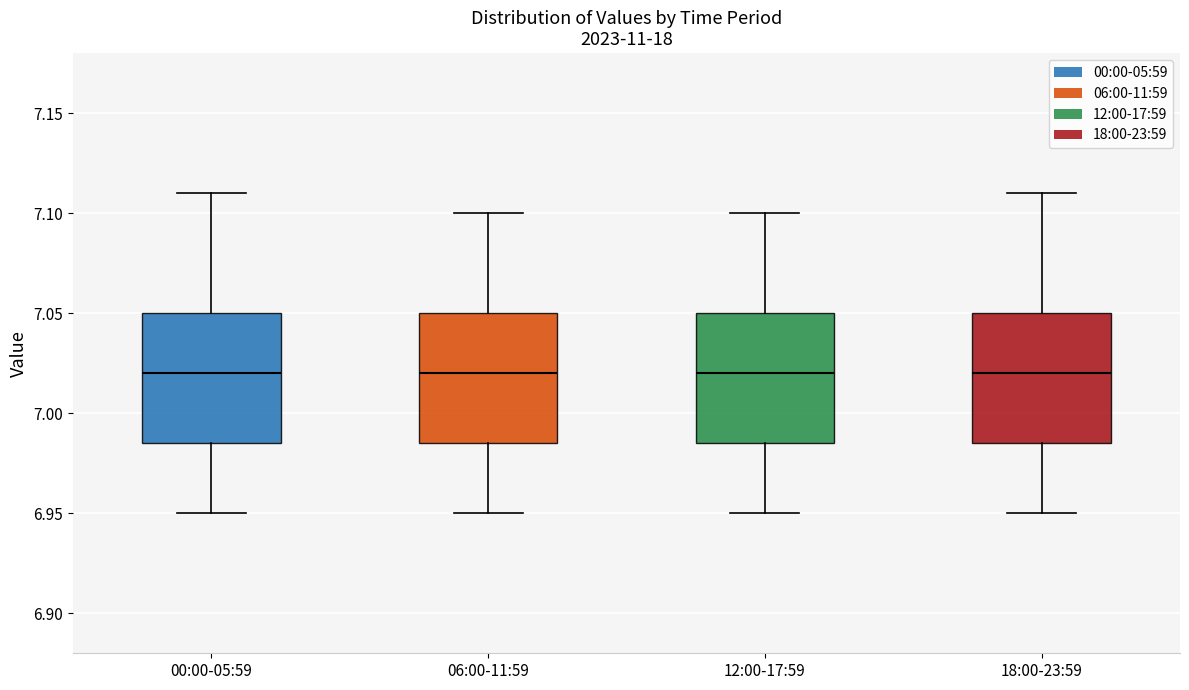

Where is the upper edge of the box for 12:00-17:59 on the y-axis? The values are not printed on the chart, so give them approximately, as read against the axis.

7.050